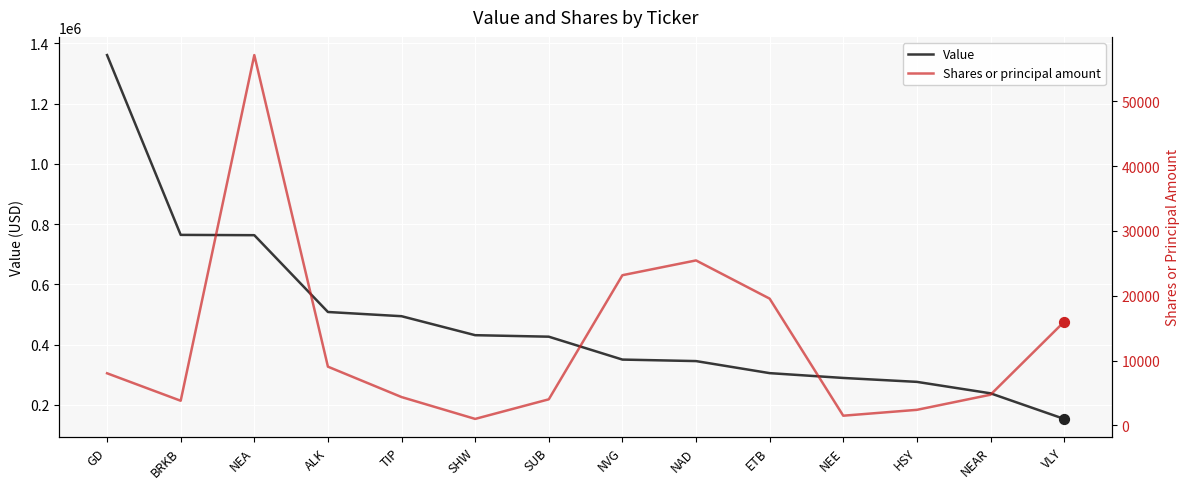

What is the total value across all series at NEAR?

242732